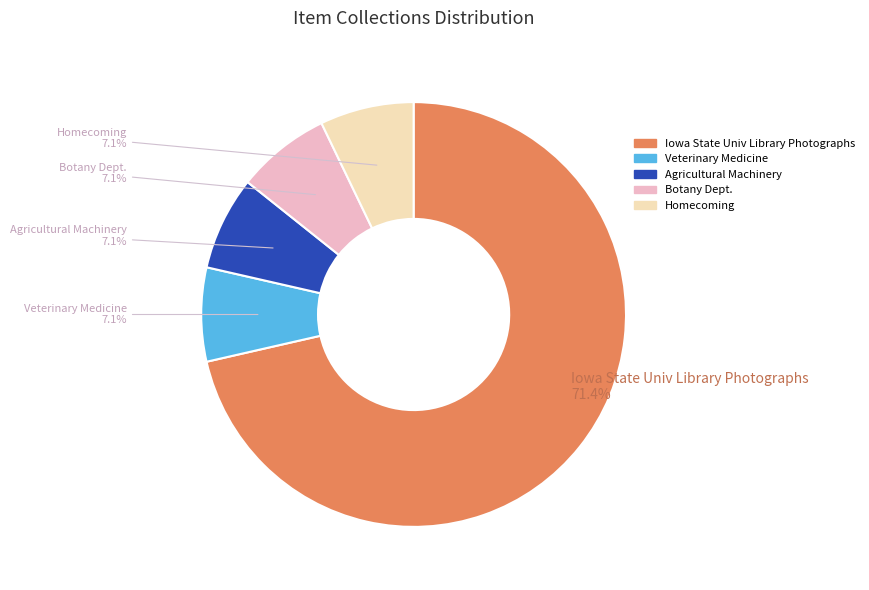

Is there a majority slice in this chart?

Yes